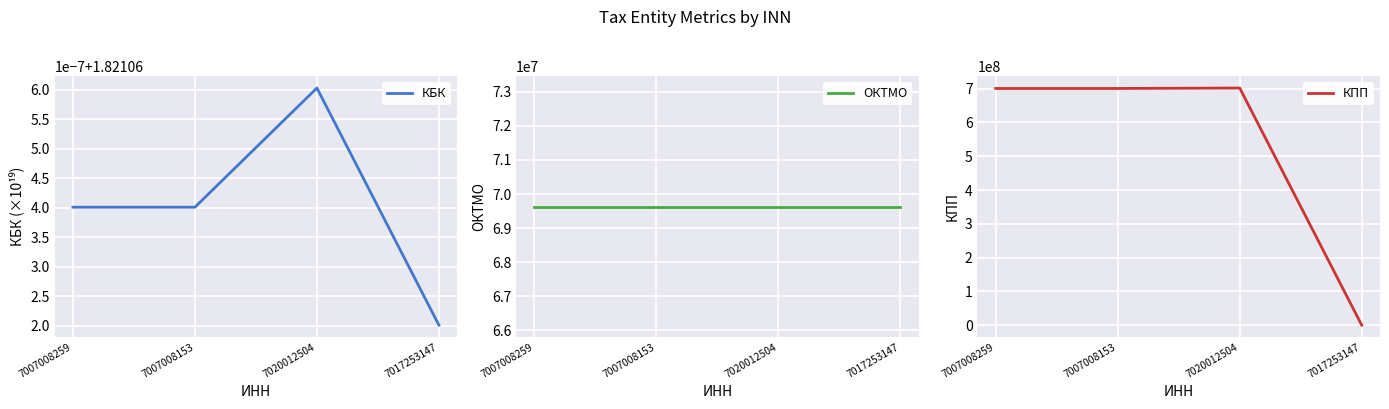

What are all the series names shown in the legend?

КБК, ОКТМО, КПП